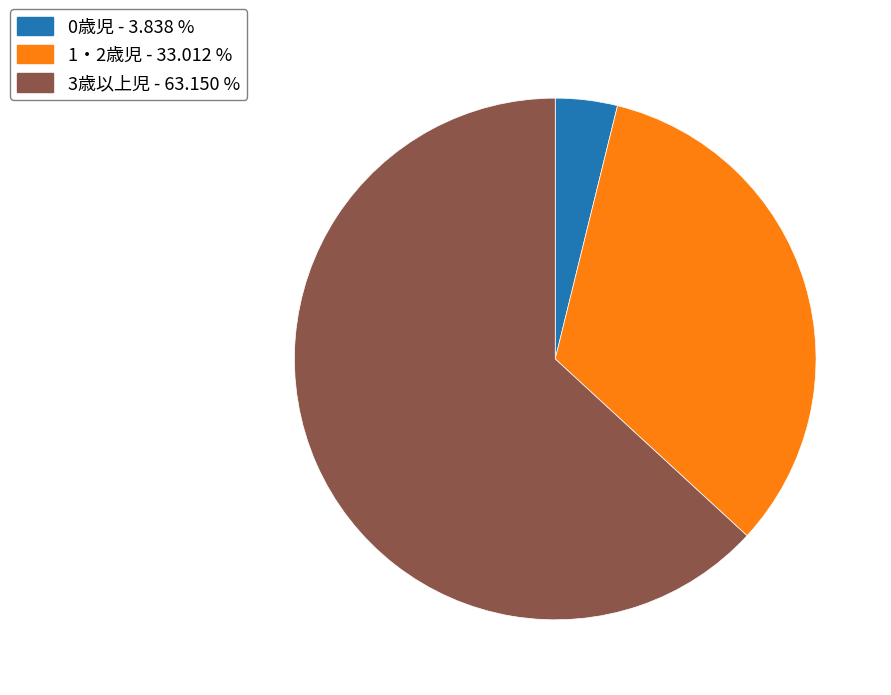

Do 3歳以上児 and 1・2歳児 together represent more than half of the pie?

Yes